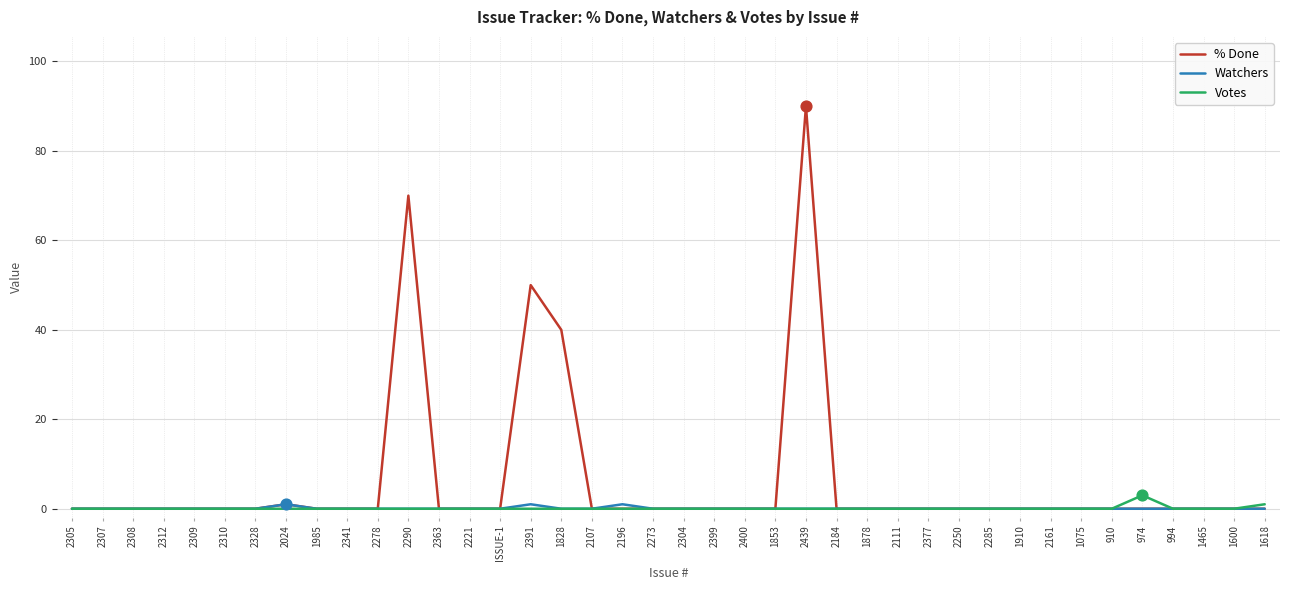

Is the value of Votes at 1600 greater than the value of % Done at 2391?

No